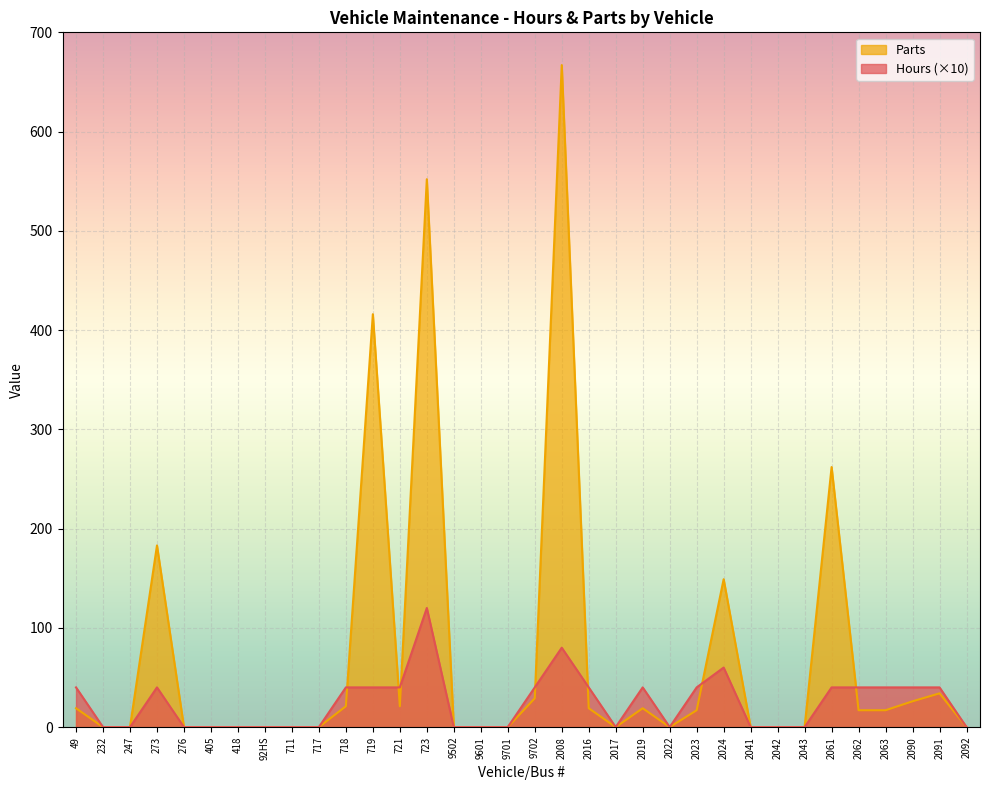

What is the highest value of the Hours series?

120